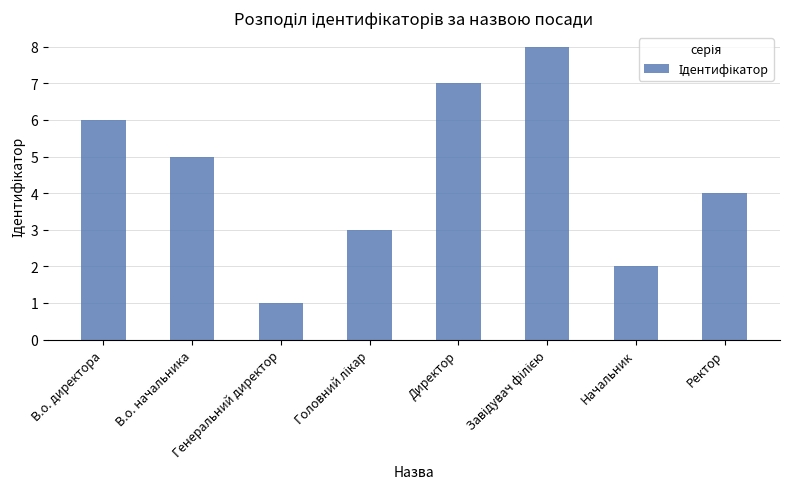

What is the difference between the maximum and minimum values?

7